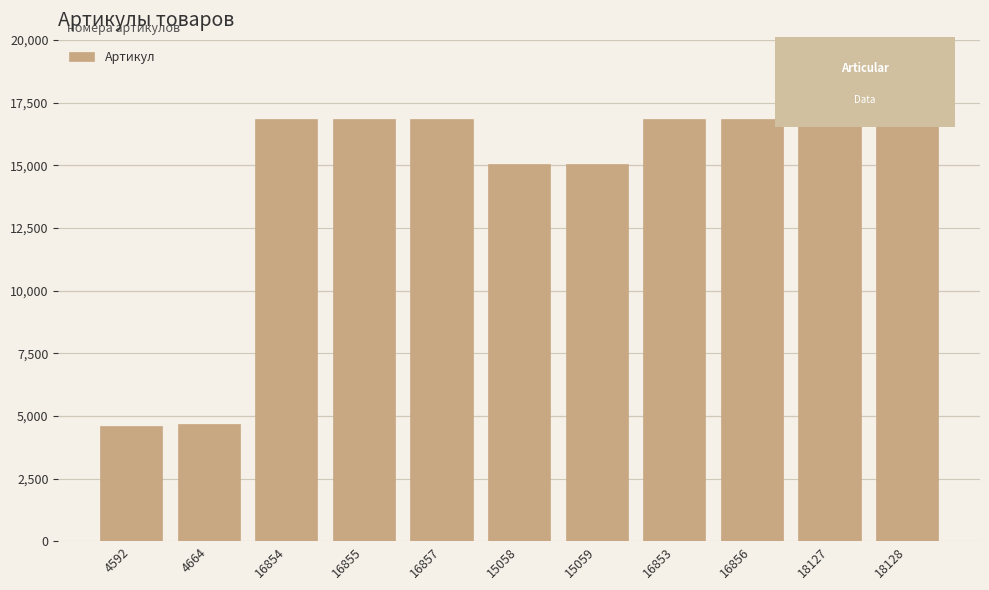

What is the change in value from 4592 to 15058?

+10466